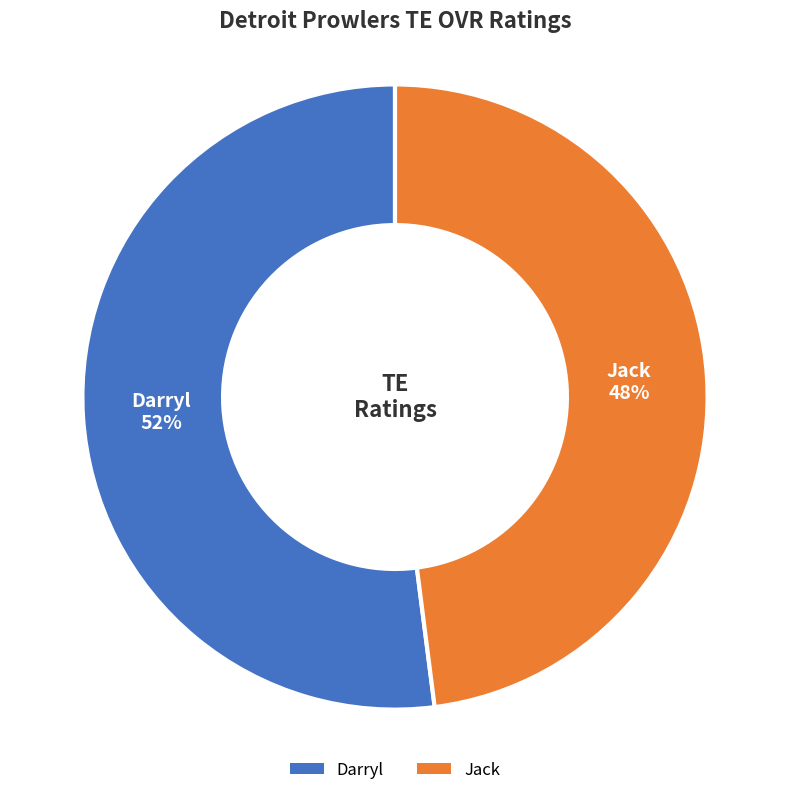

Is the sum of Darryl and Jack greater than half?

Yes